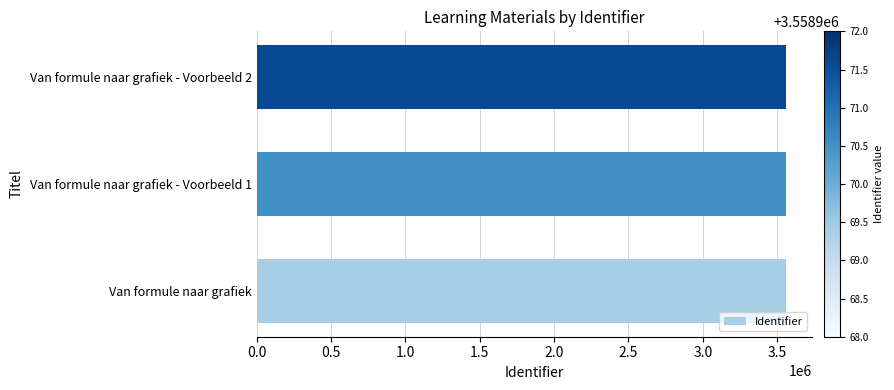

Read the value at Van formule naar grafiek.

3558968